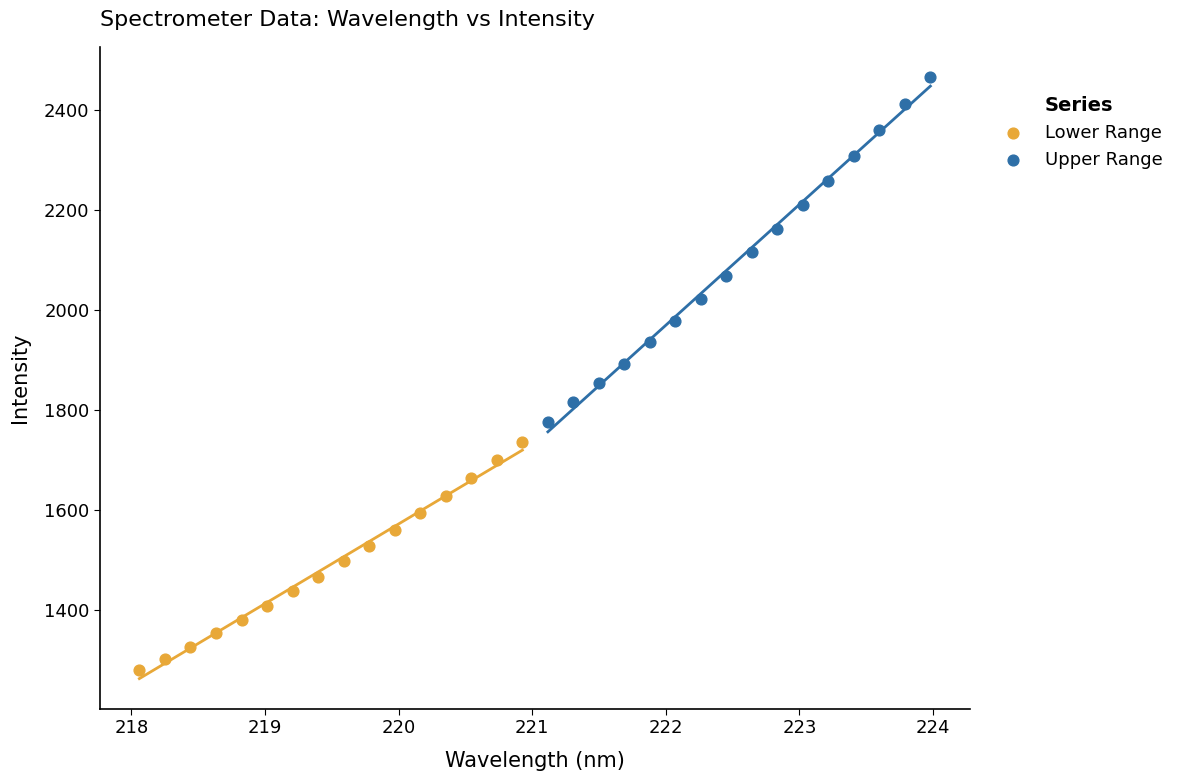

Which series contains the highest Y value?

Upper Range